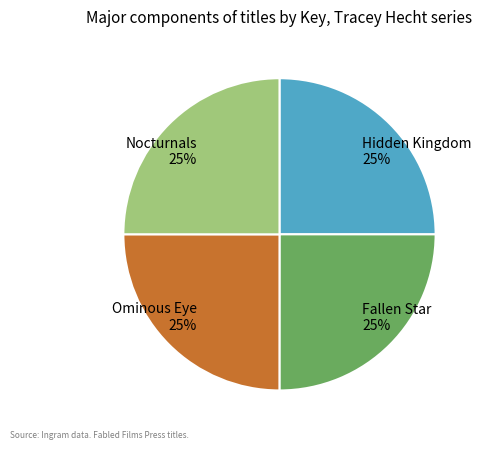

What is the ratio of the value at Fallen Star to the value at Nocturnals?

1.0